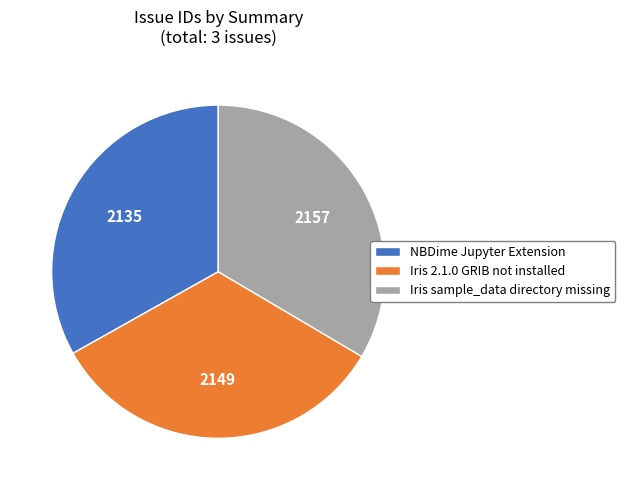

Is there a majority slice in this chart?

No